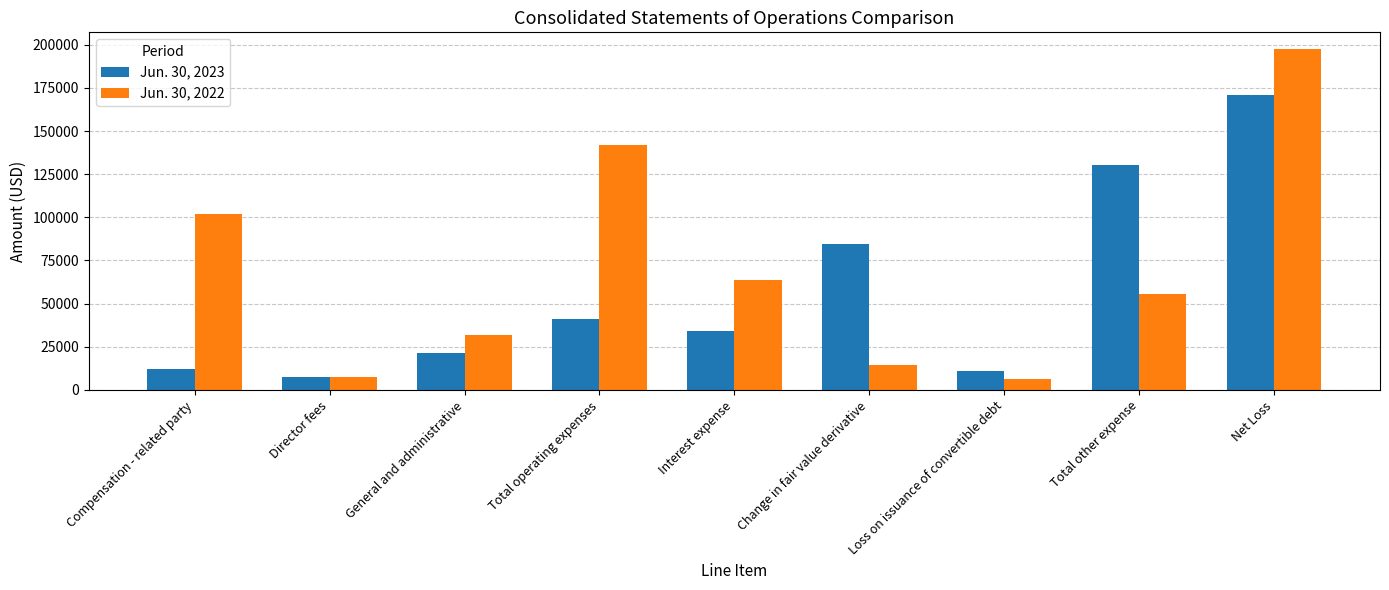

The value of Jun. 30, 2023 at Change in fair value derivative is 84795. True or false?

True